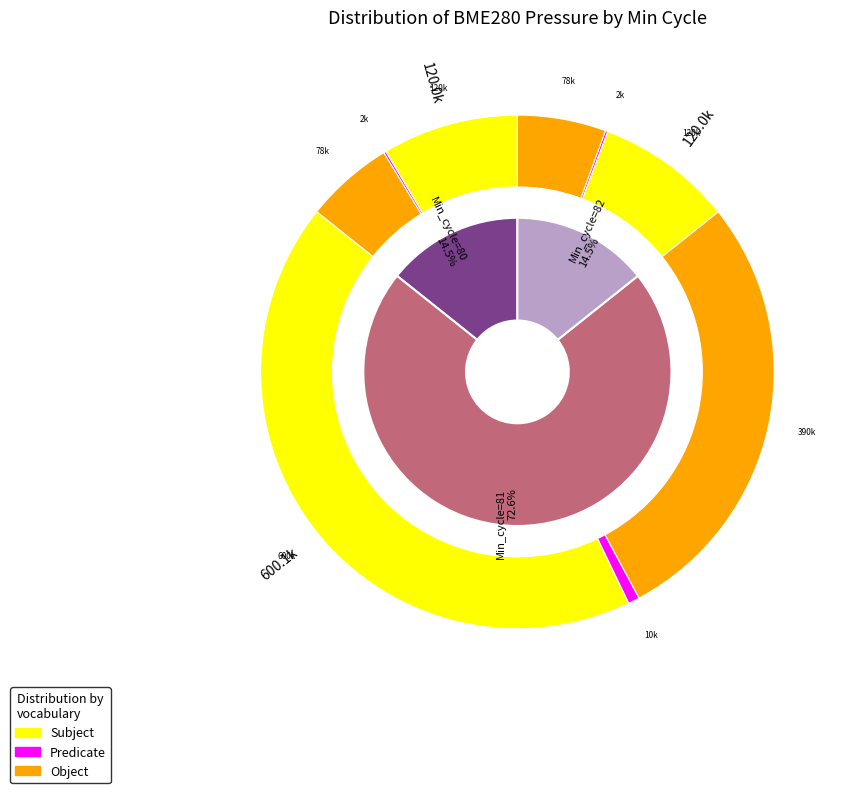

Which has a higher value, 81 or 81?

81